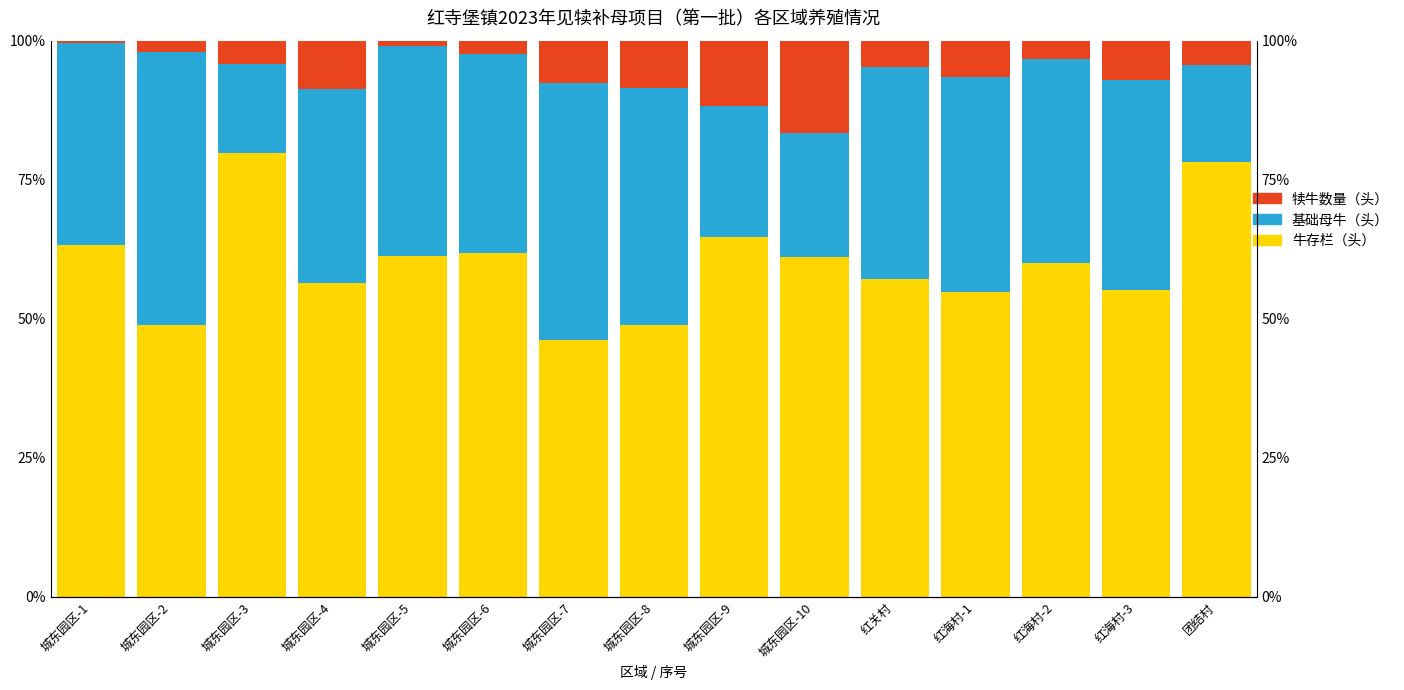

Reading left to right, transcribe all the data shown in this chart.

牛存栏（头）: 63.3	49.0	79.8	56.5	61.3	61.9	46.2	48.9	64.7	61.1	57.1	54.8	60.0	55.2	78.3
基础母牛（头）: 36.2	49.0	16.0	34.8	37.7	35.7	46.2	42.6	23.5	22.2	38.1	38.7	36.7	37.7	17.4
犊牛数量（头）: 0.5	2.1	4.2	8.7	0.9	2.4	7.7	8.5	11.8	16.7	4.8	6.5	3.3	7.1	4.3